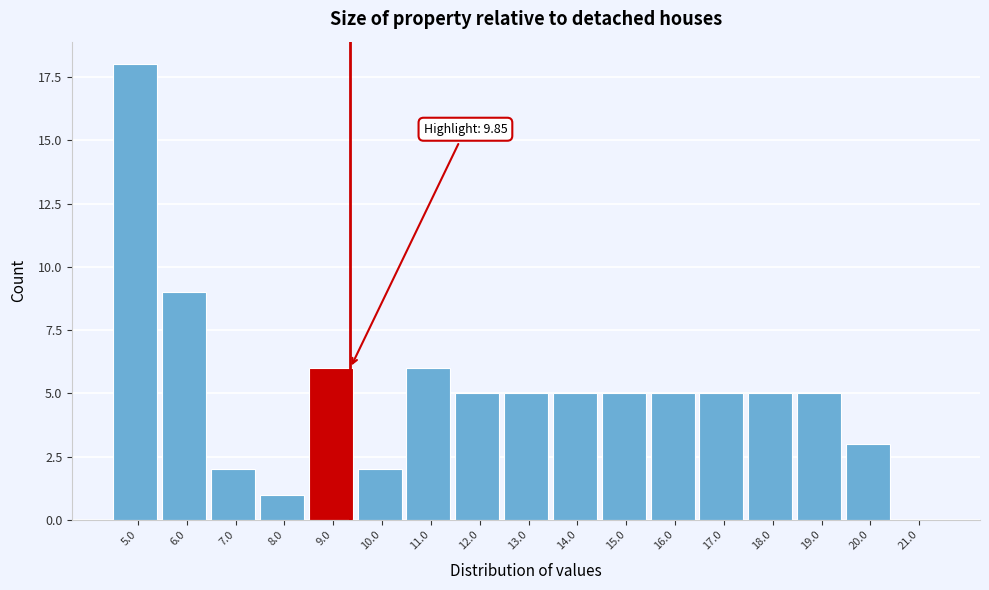

Reading left to right, what are all the values shown in this chart?

5.0=18	6.0=9	7.0=2	8.0=1	9.0=6	10.0=2	11.0=6	12.0=5	13.0=5	14.0=5	15.0=5	16.0=5	17.0=5	18.0=5	19.0=5	20.0=3	21.0=0